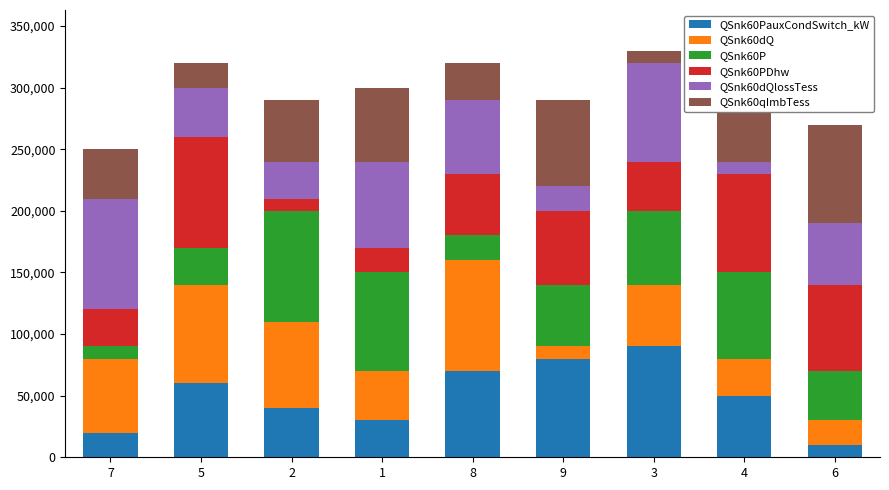

Which series changed the most between 4 and 6?

QSnk60PauxCondSwitch_kW